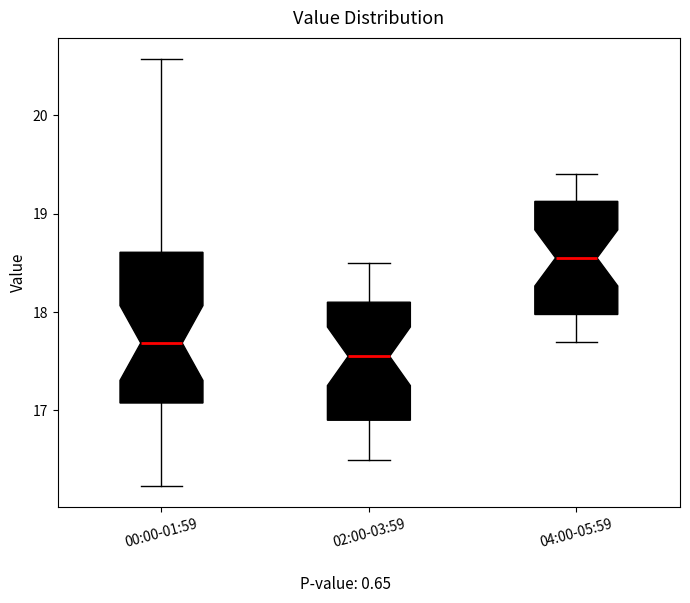

Which box has the lowest median line?

02:00-03:59